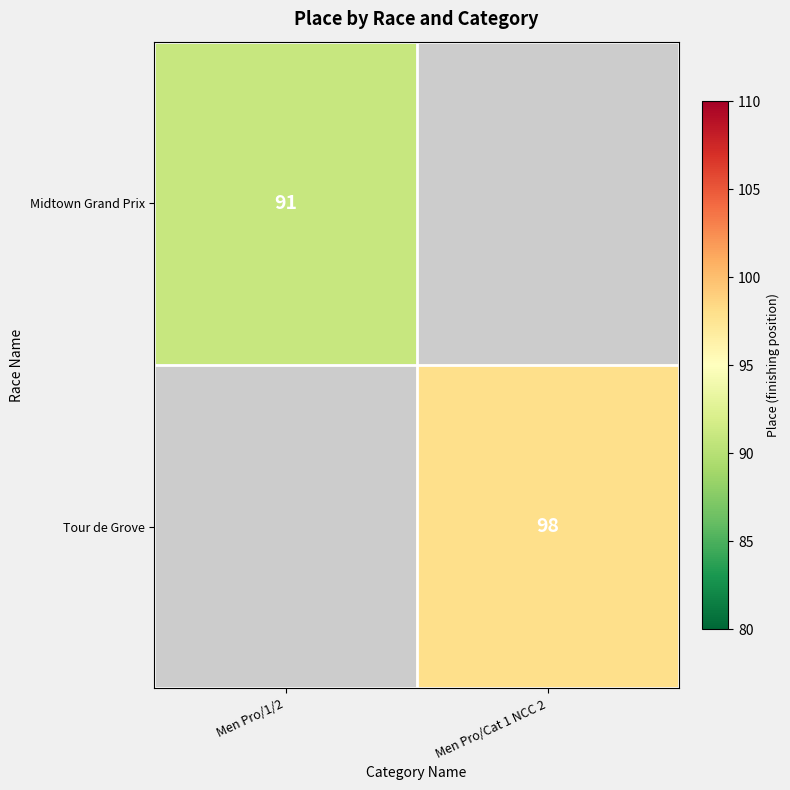

How many series are shown in this chart?

2